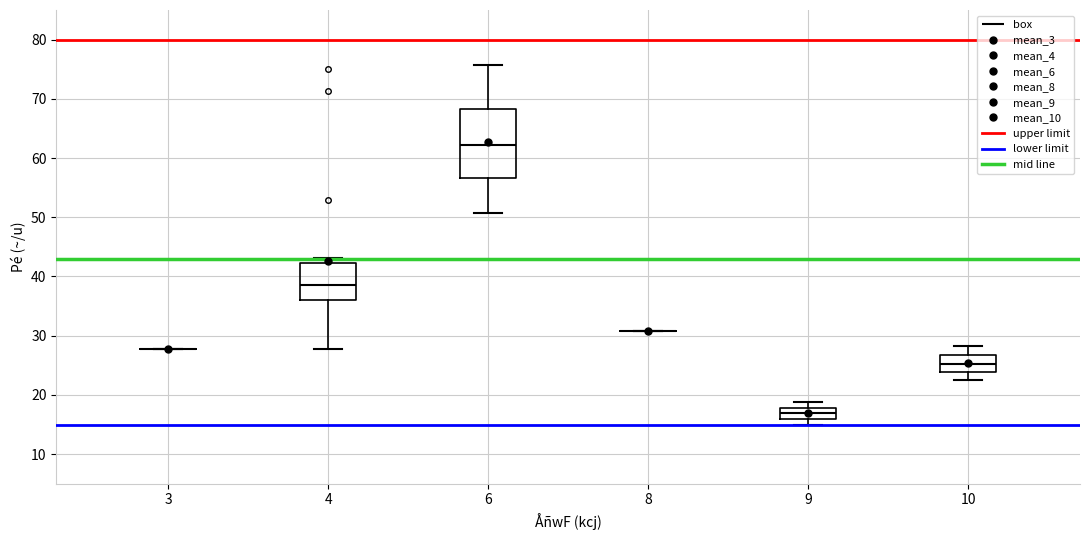

Reading left to right, transcribe this box plot: for each box, give where its median line is, the range the box spans, and where its two whiskers end, as read against the y-axis. The values are not printed on the chart, so give them approximately, as read against the axis.

3: box collapsed to a line at 28, whiskers 28 to 28
4: median 39, box 36 to 42, whiskers 28 to 43
6: median 62, box 57 to 68, whiskers 51 to 76
8: box collapsed to a line at 31, whiskers 31 to 31
9: median 17, box 16 to 18, whiskers 15 to 19
10: median 25, box 24 to 27, whiskers 23 to 28